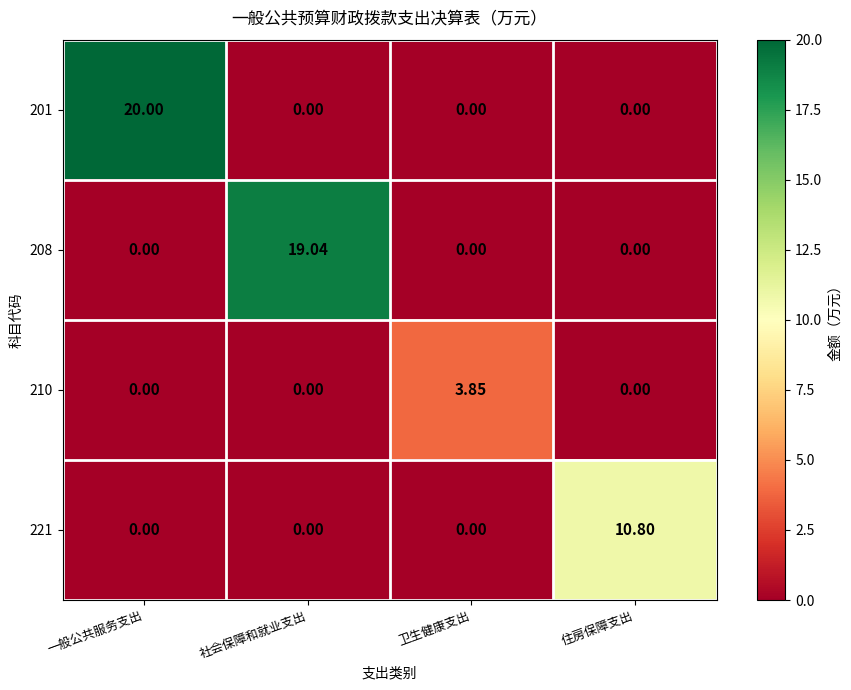

At which category is the sum across all series the highest?

一般公共服务支出